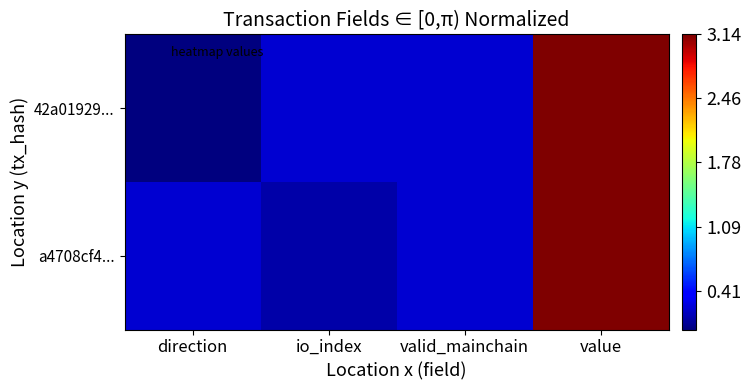

What is the difference between the highest and lowest values at direction?

0.2